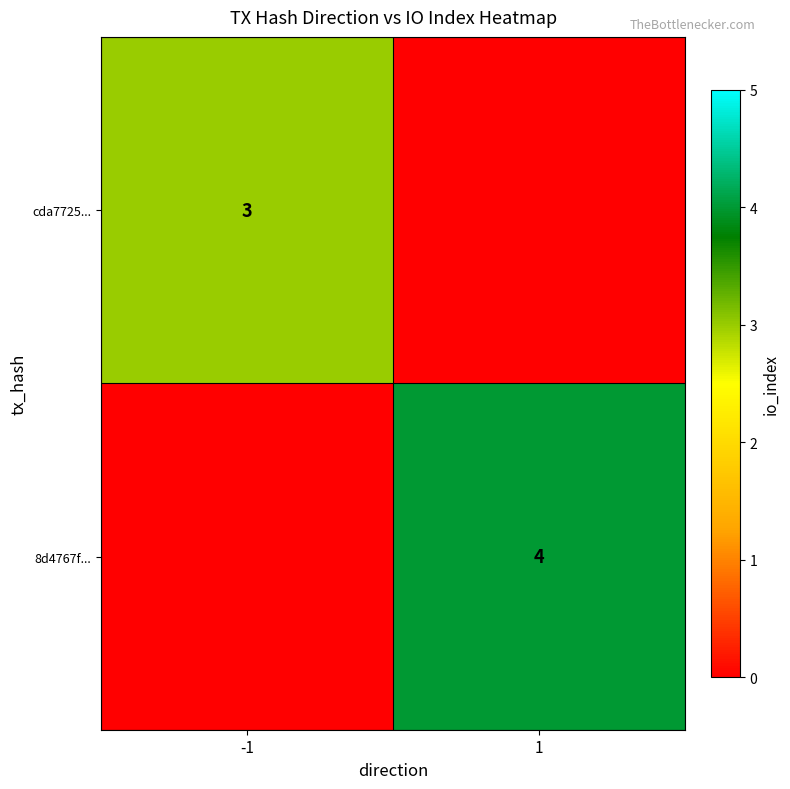

Is the value of cda7725... at -1 greater than the value of 8d4767f... at 1?

No